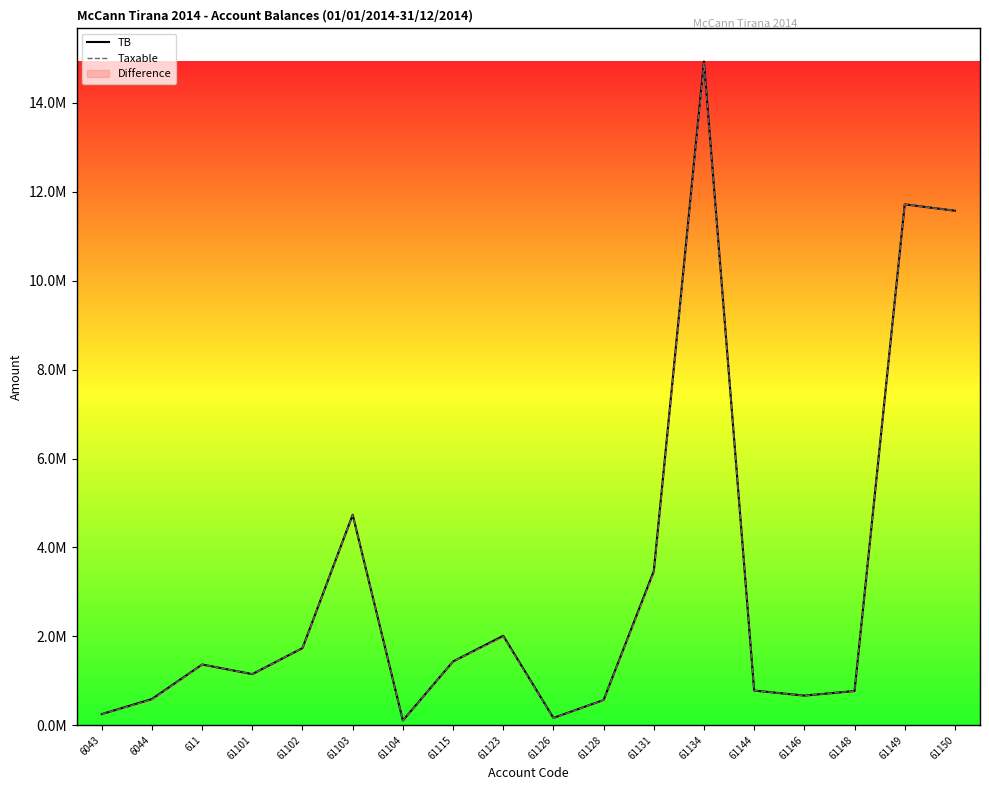

What is the difference between the TB values at 61101 and 61146?

482958.2